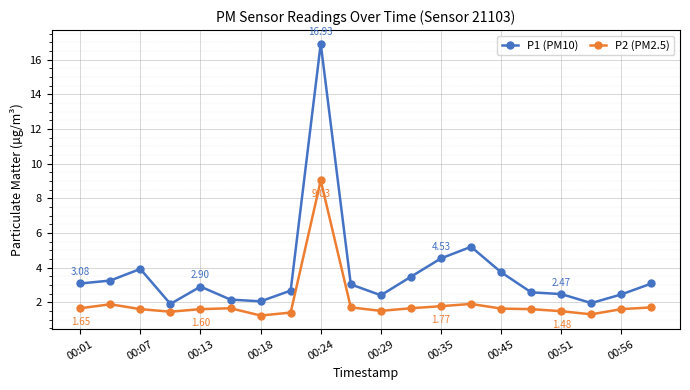

True or false: P2 (PM2.5) has more than 1 interior local peaks.

True